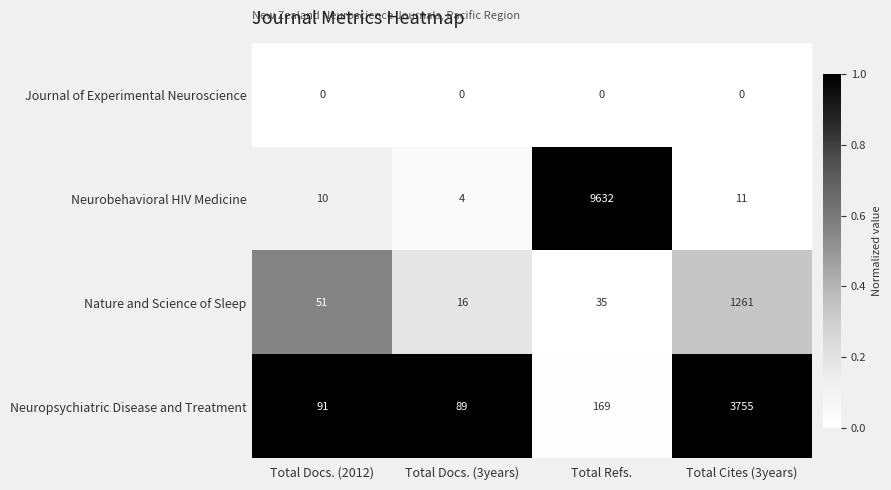

Rank the series by their maximum value, from lowest to highest.

Journal of Experimental Neuroscience, Nature and Science of Sleep, Neuropsychiatric Disease and Treatment, Neurobehavioral HIV Medicine